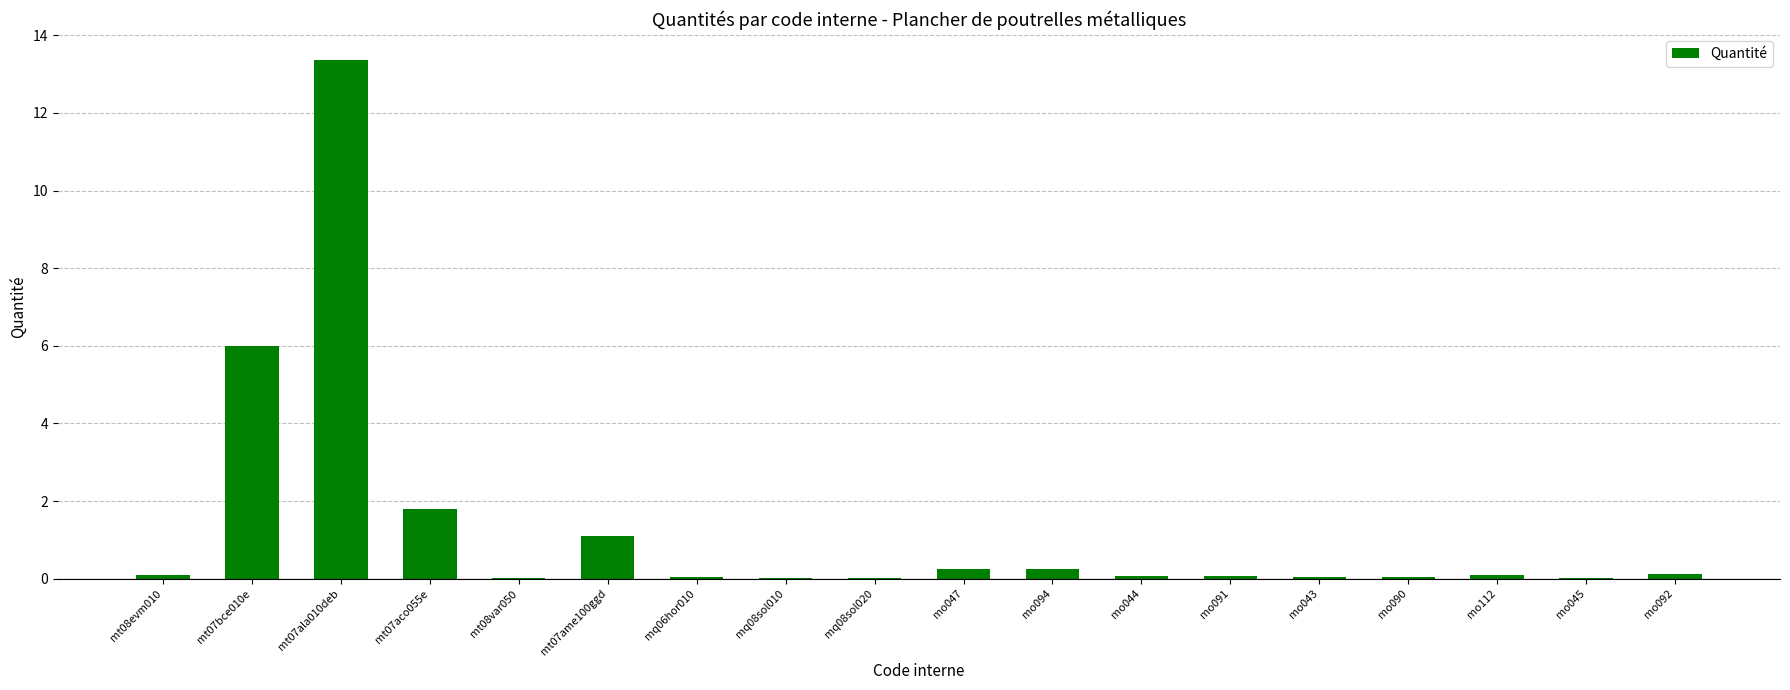

The chart shows a value of 1.8 at mt07aco055e. True or false?

True